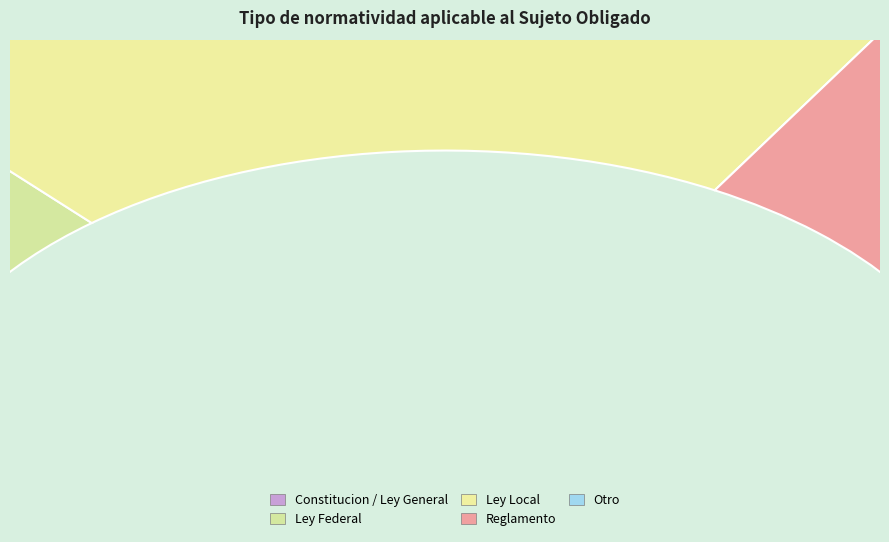

To the nearest percent, what percentage of the pie is Ley Local?

39%